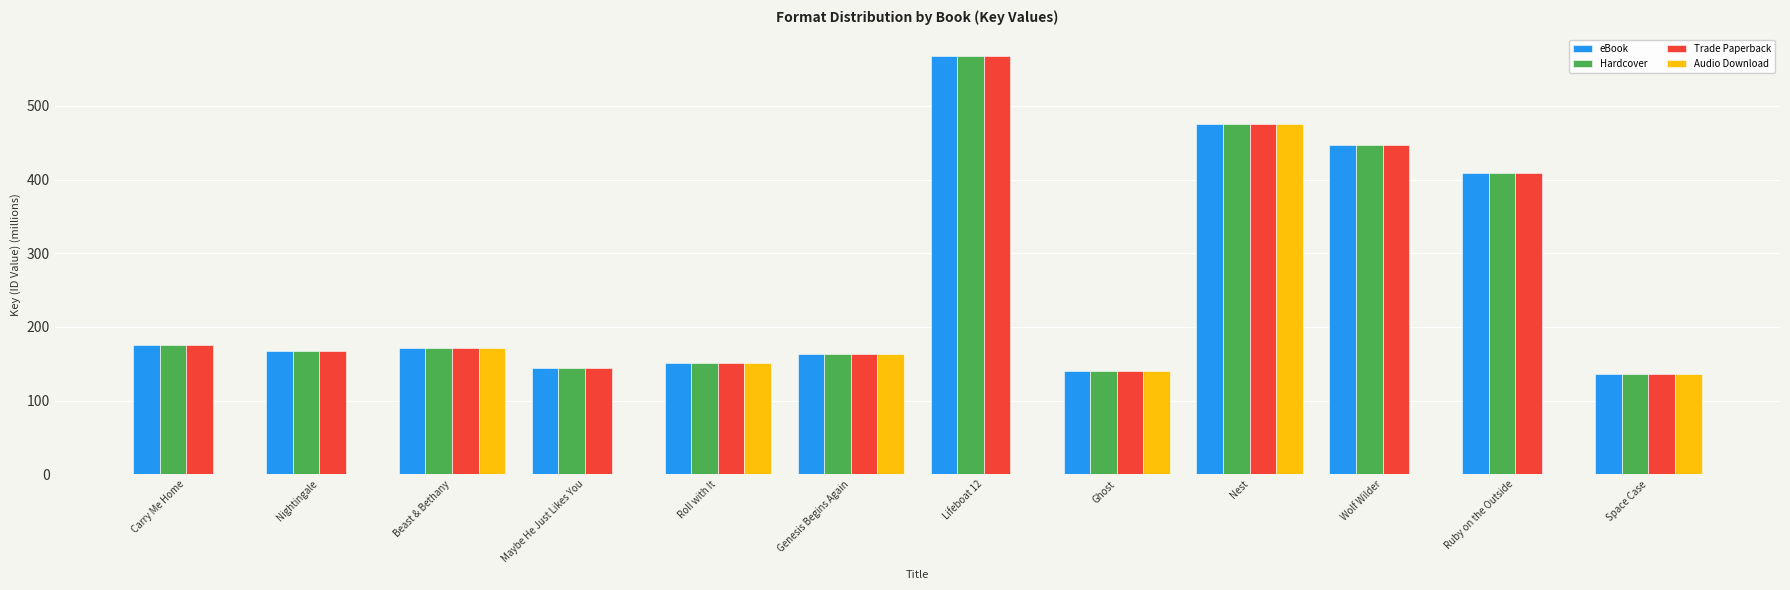

At which label is Hardcover closest to 351?

Ruby on the Outside